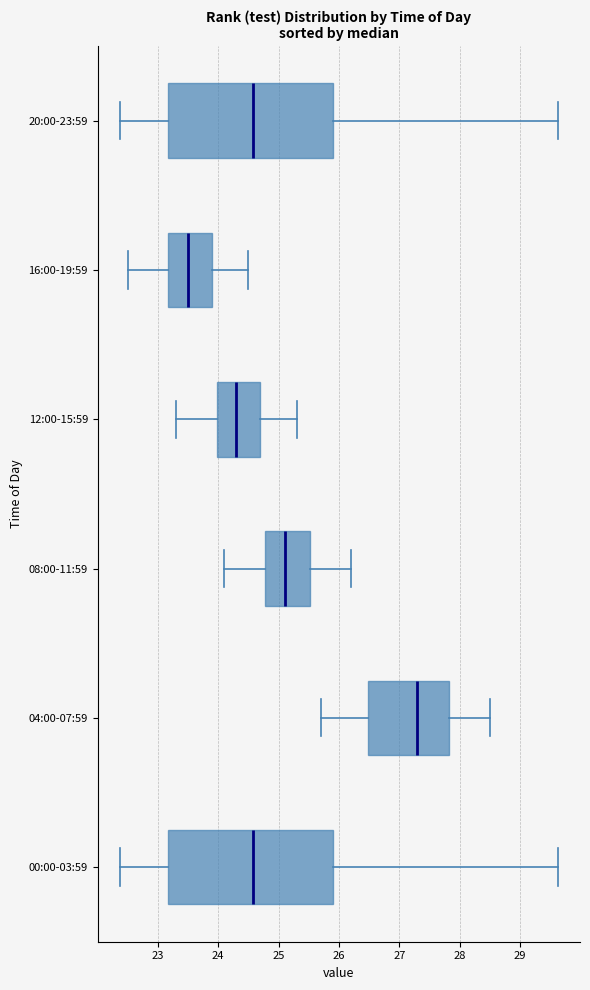

Where is the right edge of the box for 04:00-07:59 on the x-axis? The values are not printed on the chart, so give them approximately, as read against the axis.

27.8